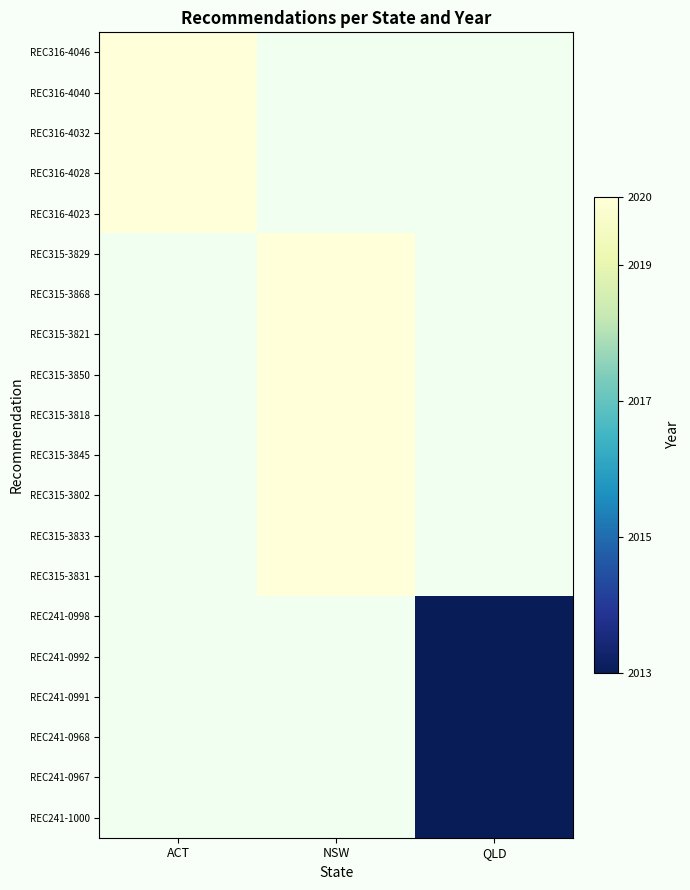

Is the value of REC315-3850 at NSW greater than the value of REC316-4028 at ACT?

No